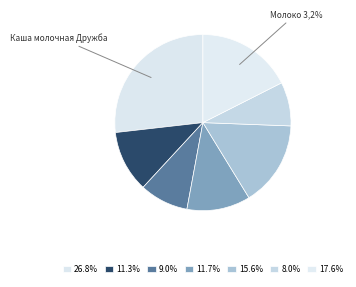

The Хлеб ржаной slice represents 12% of the pie. True or false?

True